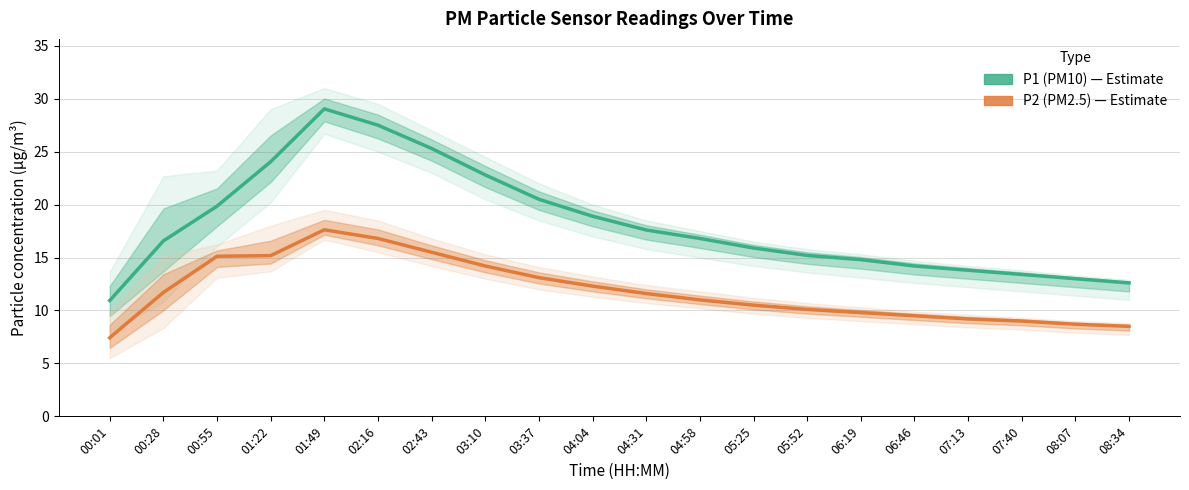

What is the label of the 10th point from the left?

04:04